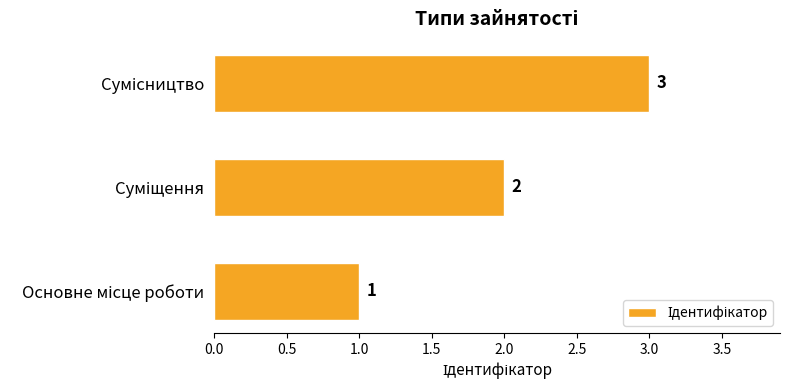

What is the maximum value shown in the chart?

3